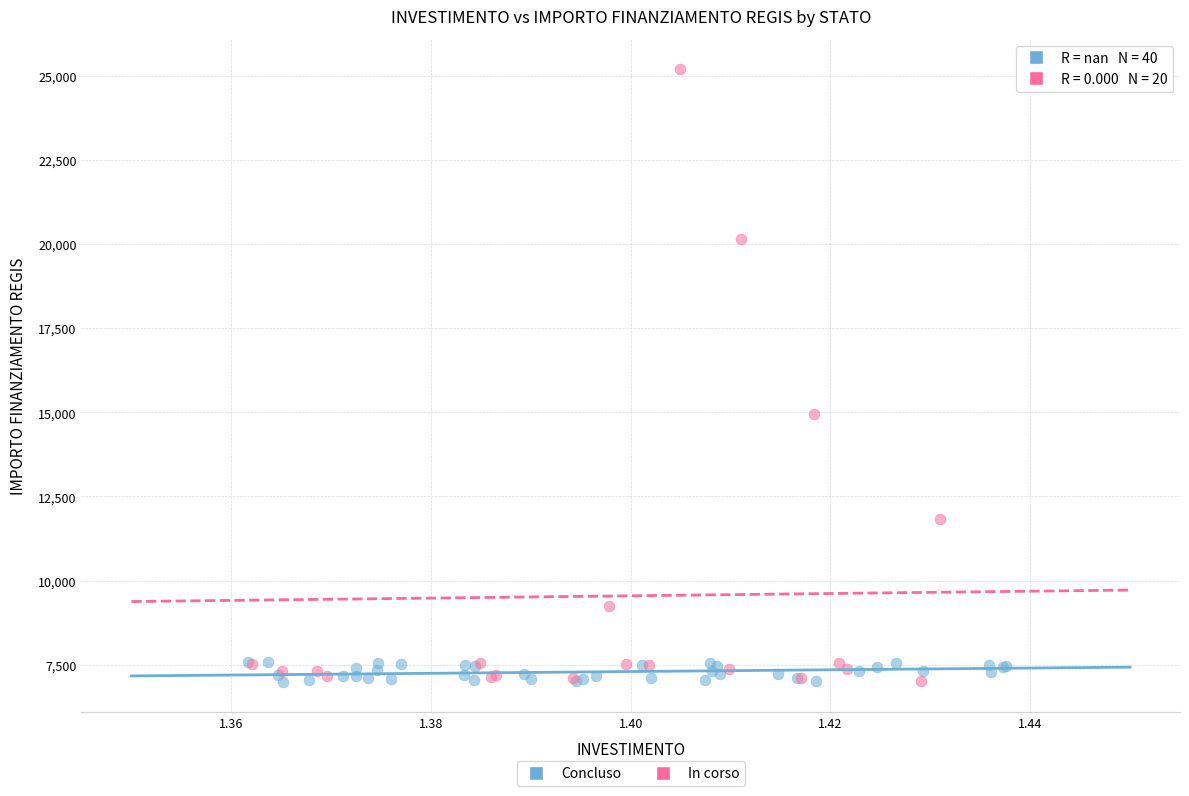

Which series contains the highest Y value?

In corso